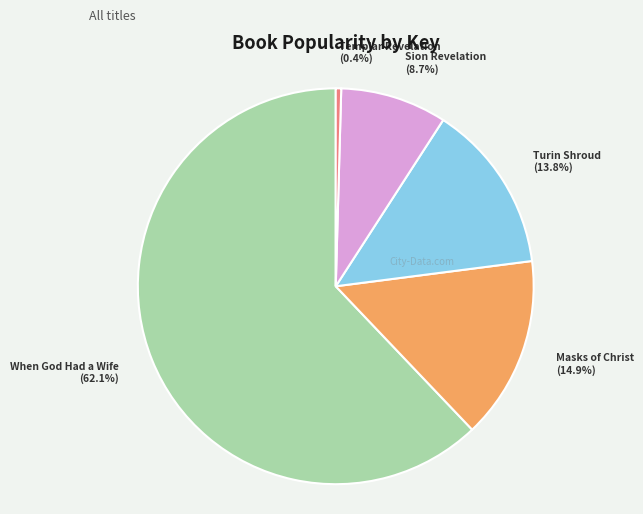

Which category has the smallest portion of the pie?

Templar Revelation